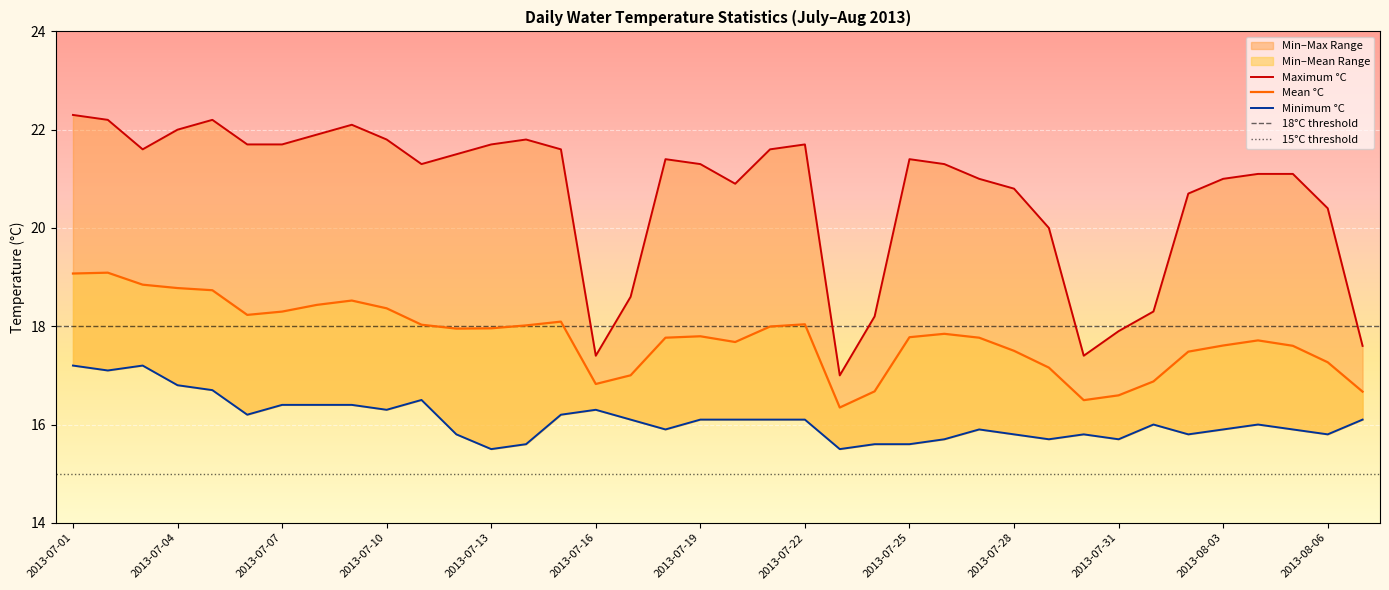

Which series has the largest total across all categories?

Maximum °C